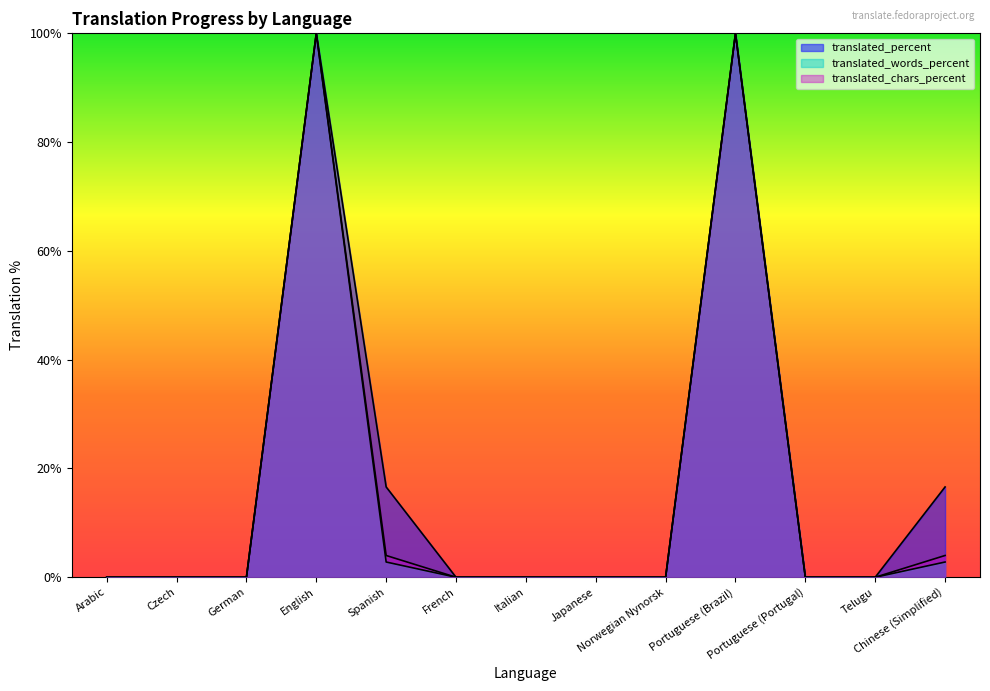

Reading left to right, transcribe all the data shown in this chart.

translated_percent: Arabic=0.0	Czech=0.0	German=0.0	English=100.0	Spanish=16.6	French=0.0	Italian=0.0	Japanese=0.0	Norwegian Nynorsk=0.0	Portuguese (Brazil)=100.0	Portuguese (Portugal)=0.0	Telugu=0.0	Chinese (Simplified)=16.6
translated_words_percent: Arabic=0.0	Czech=0.0	German=0.0	English=100.0	Spanish=2.8	French=0.0	Italian=0.0	Japanese=0.0	Norwegian Nynorsk=0.0	Portuguese (Brazil)=100.0	Portuguese (Portugal)=0.0	Telugu=0.0	Chinese (Simplified)=2.8
translated_chars_percent: Arabic=0.0	Czech=0.0	German=0.0	English=100.0	Spanish=4.0	French=0.0	Italian=0.0	Japanese=0.0	Norwegian Nynorsk=0.0	Portuguese (Brazil)=100.0	Portuguese (Portugal)=0.0	Telugu=0.0	Chinese (Simplified)=4.0